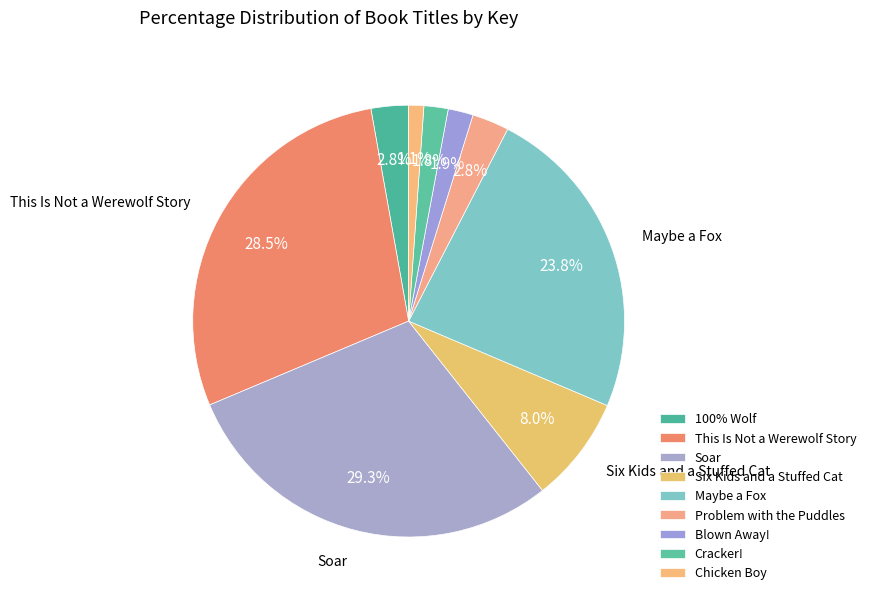

Count the number of slices in the pie.

9